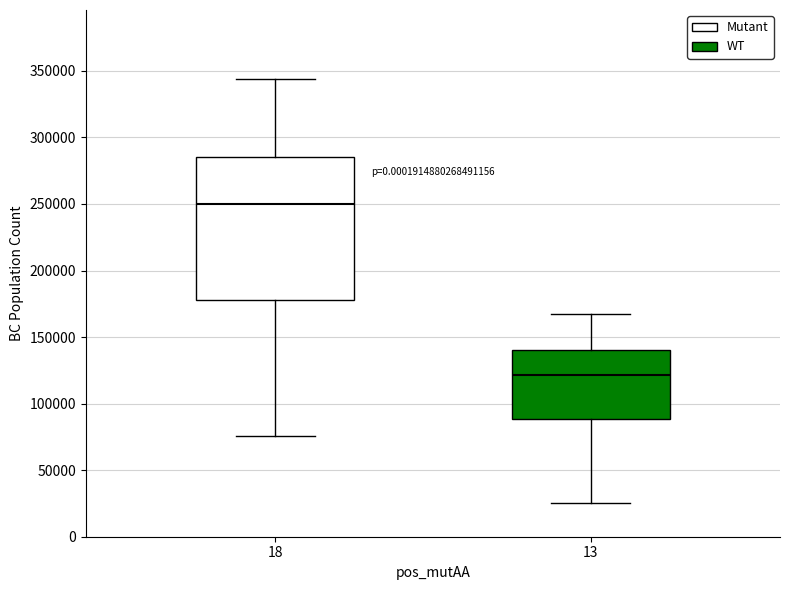

Comparing the boxes themselves (not the whiskers), which one is the tallest?

18